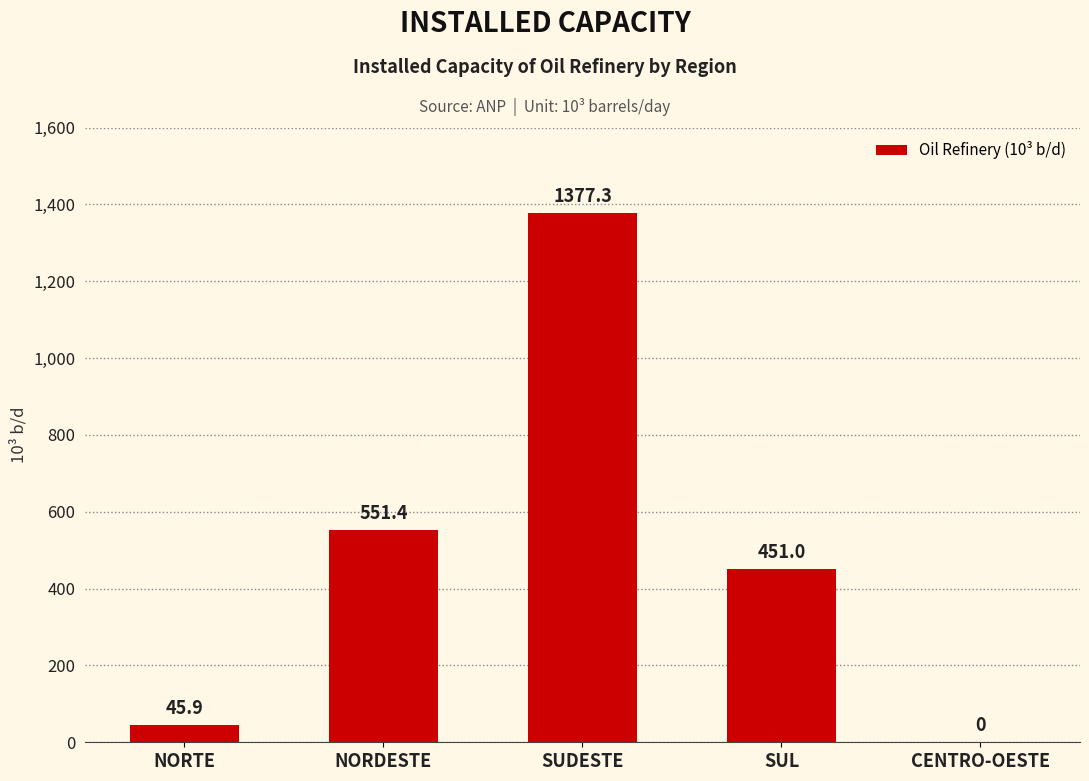

How many data points are above 451?

3